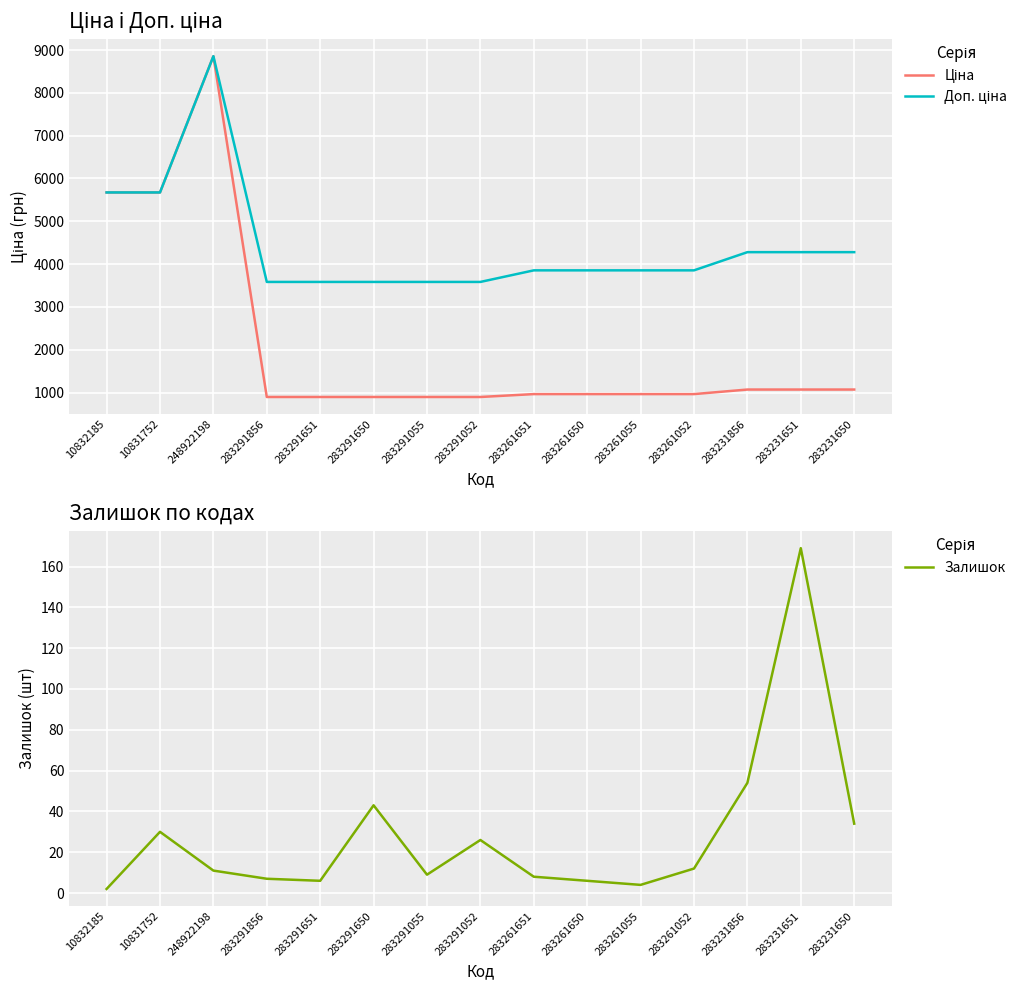

True or false: Ціна and Доп. ціна intersect in this chart.

False